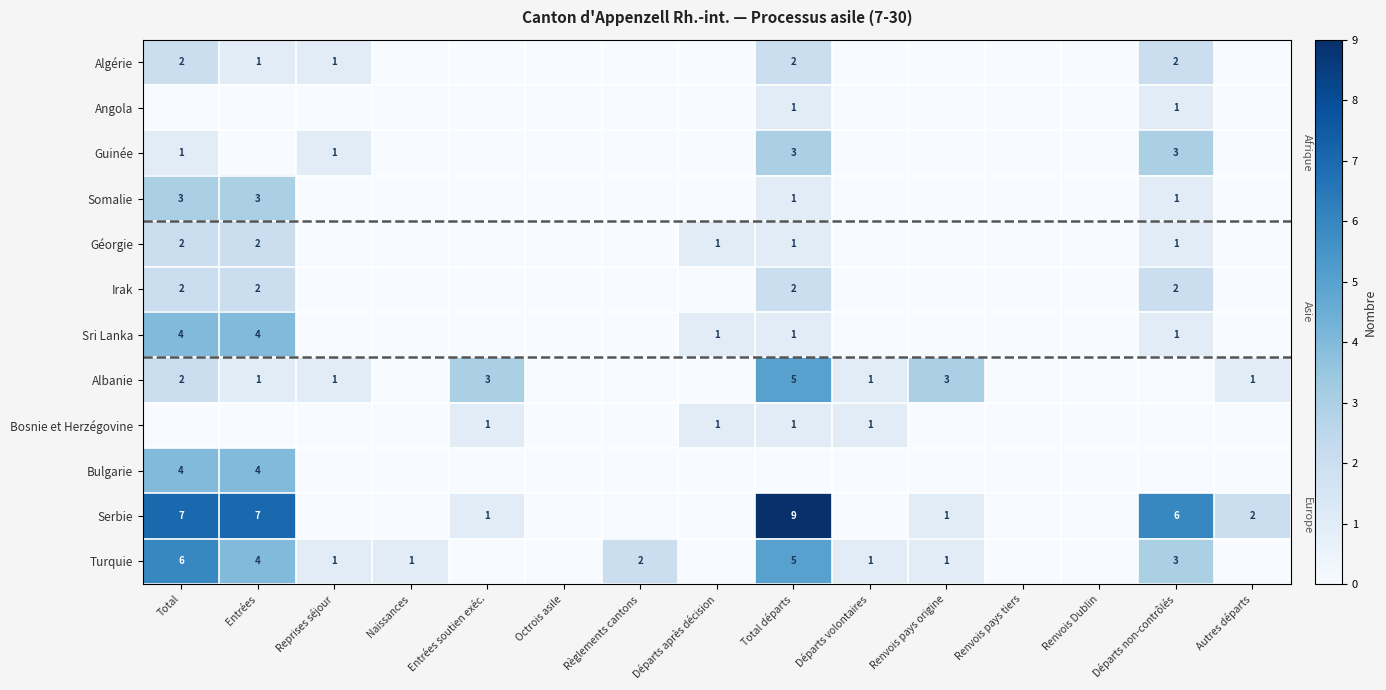

Is the value of Sri Lanka at Entrées greater than the value of Géorgie at Entrées?

Yes